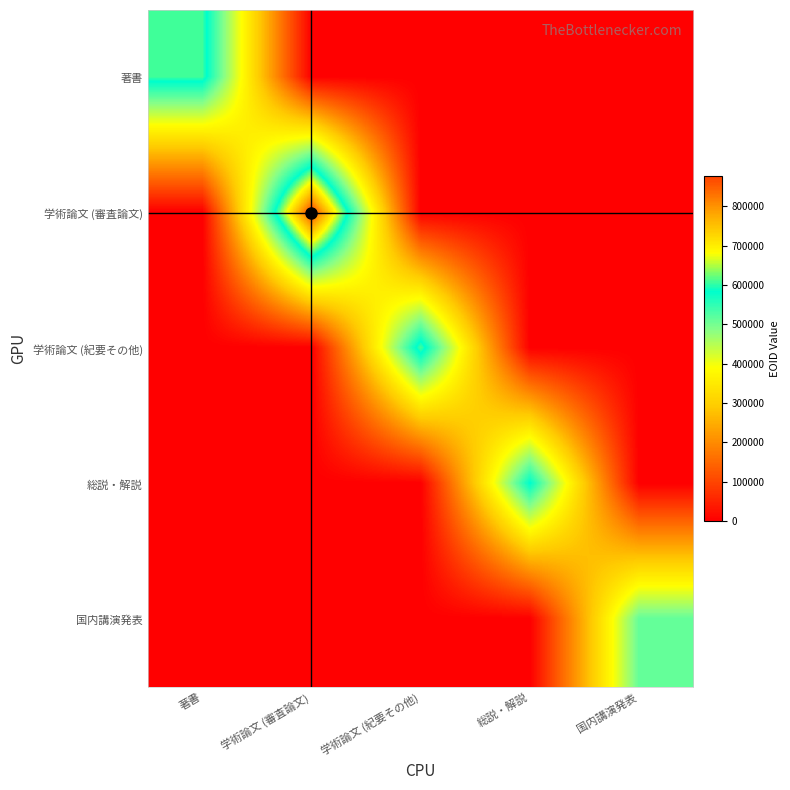

Reading left to right, extract all data points from this chart.

著書: 著書=607190	学術論文 (審査論文)=0	学術論文 (紀要その他)=0	総説・解説=0	国内講演発表=0
学術論文 (審査論文): 著書=0	学術論文 (審査論文)=876018	学術論文 (紀要その他)=0	総説・解説=0	国内講演発表=0
学術論文 (紀要その他): 著書=0	学術論文 (審査論文)=0	学術論文 (紀要その他)=611091	総説・解説=0	国内講演発表=0
総説・解説: 著書=0	学術論文 (審査論文)=0	学術論文 (紀要その他)=0	総説・解説=587144	国内講演発表=0
国内講演発表: 著書=0	学術論文 (審査論文)=0	学術論文 (紀要その他)=0	総説・解説=0	国内講演発表=513282